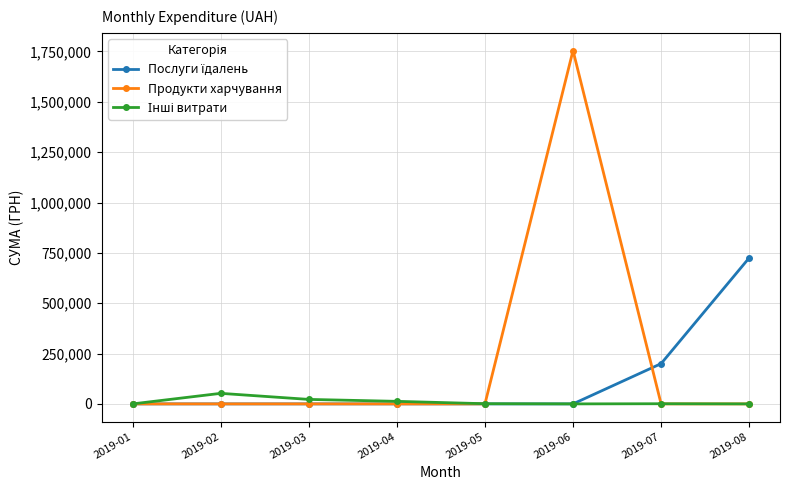

Which series has the widest spread of values?

Продукти харчування